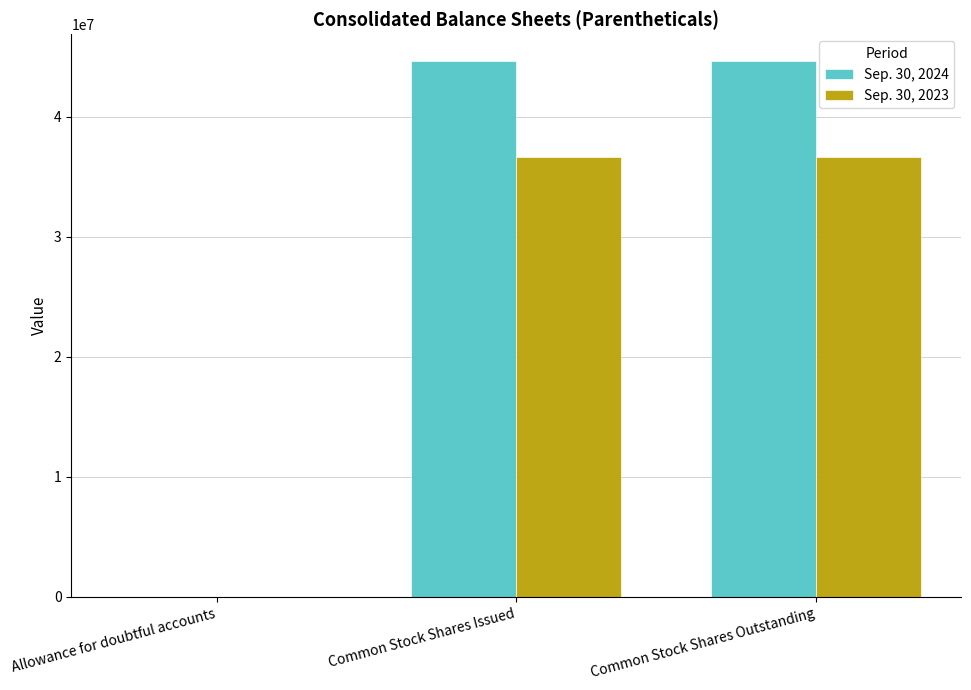

What is the greatest value displayed?

44631030